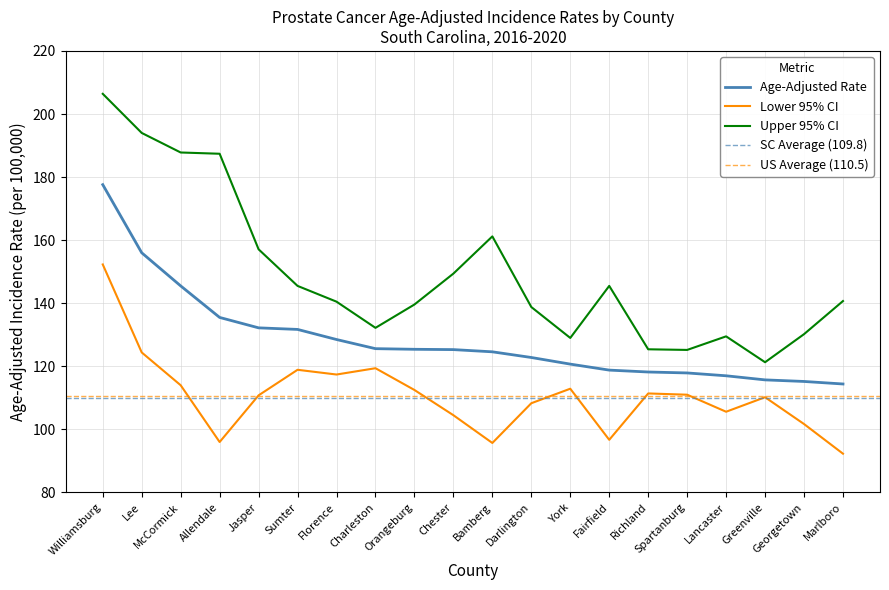

True or false: Upper 95% CI and Age-Adjusted Rate intersect in this chart.

False